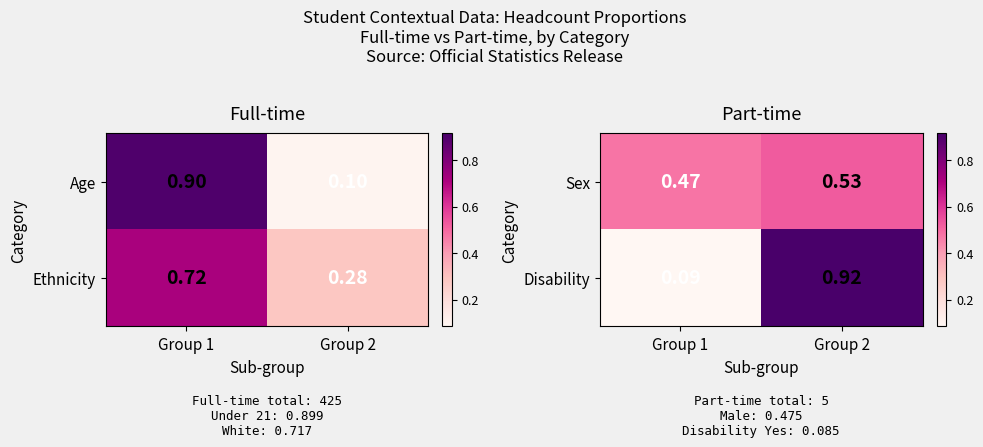

Is the value of Disability at Group 1 greater than the value of Sex at Group 2?

No